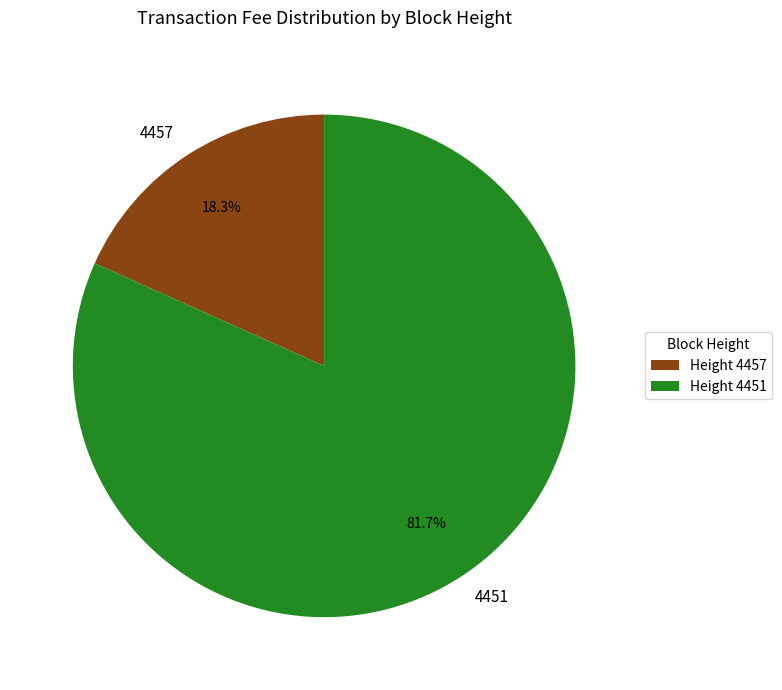

Which slice is the smallest?

4457